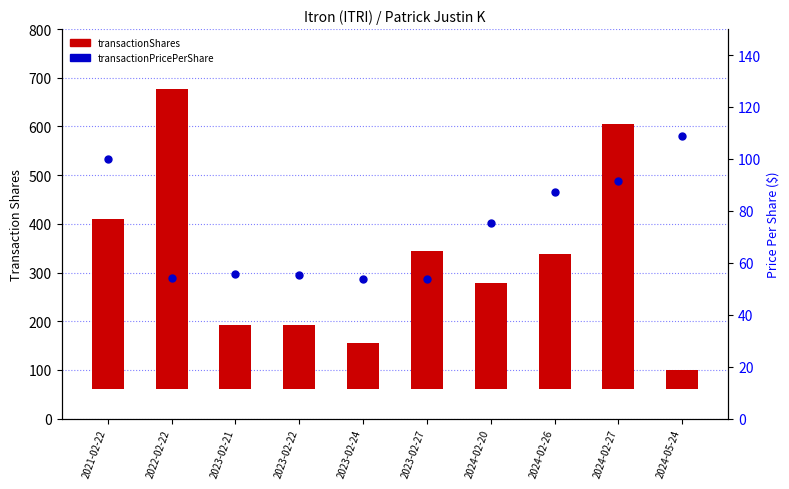

Which series contains the lowest Y value?

transactionShares